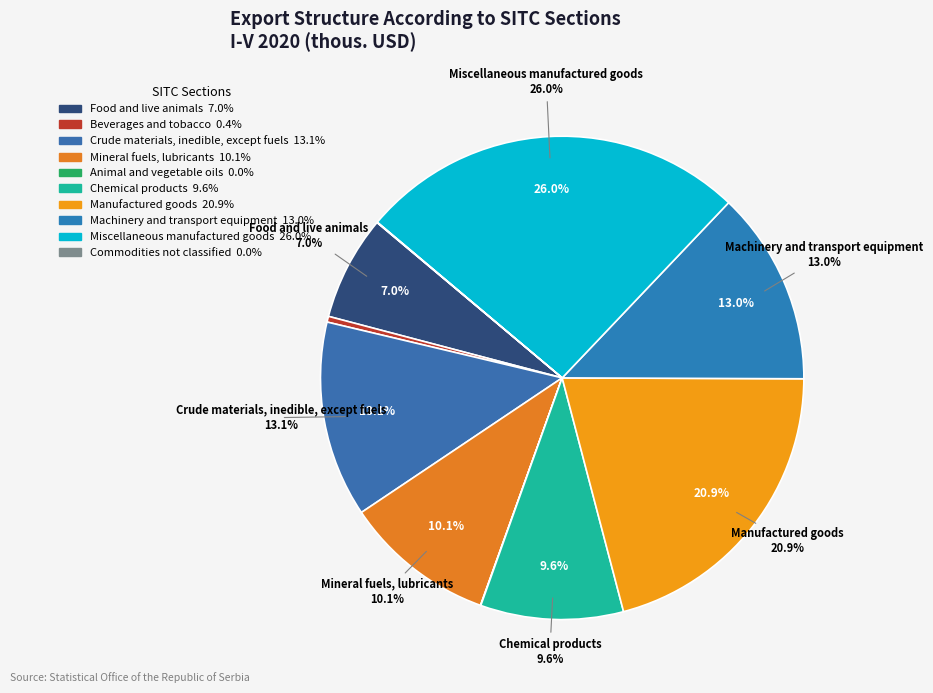

Rank the categories by value from lowest to highest.

Animal and vegetable oils, Commodities not classified, Beverages and tobacco, Food and live animals, Chemical products, Mineral fuels, lubricants, Machinery and transport equipment, Crude materials, inedible, except fuels, Manufactured goods, Miscellaneous manufactured goods